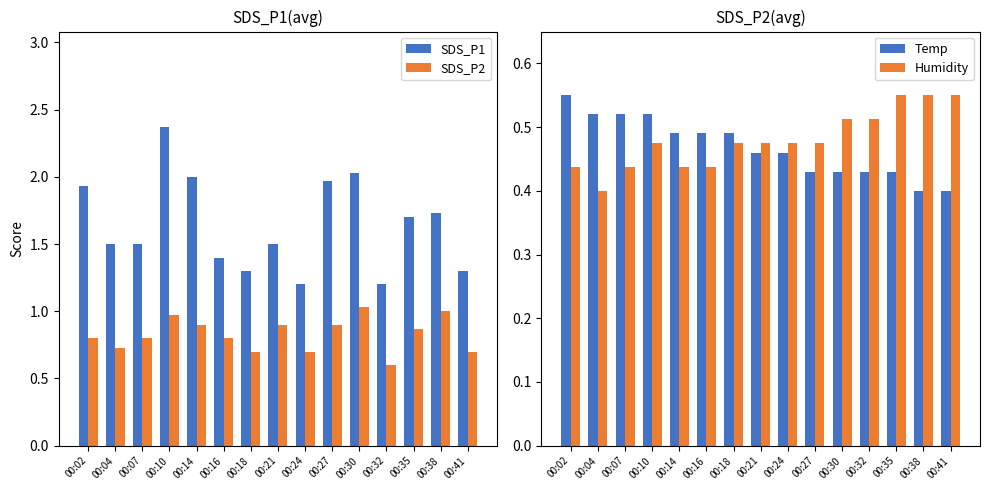

The SDS_P2 series shows 0.9 at 00:21. True or false?

True